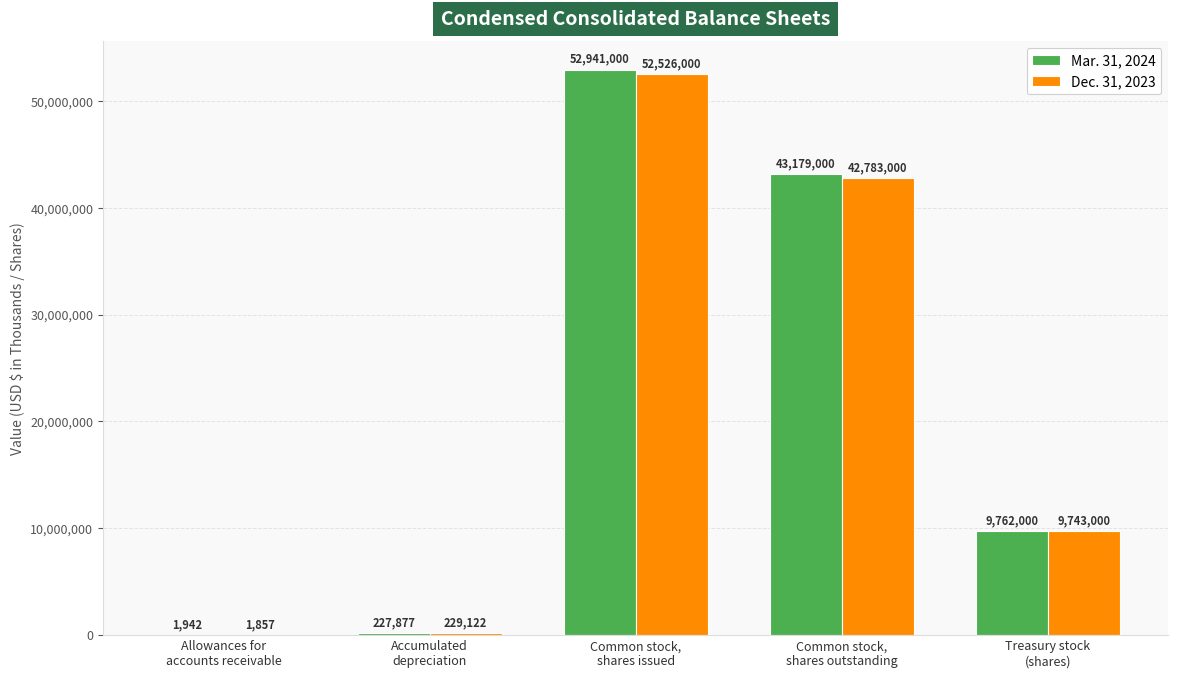

What is the greatest value displayed?

52941000